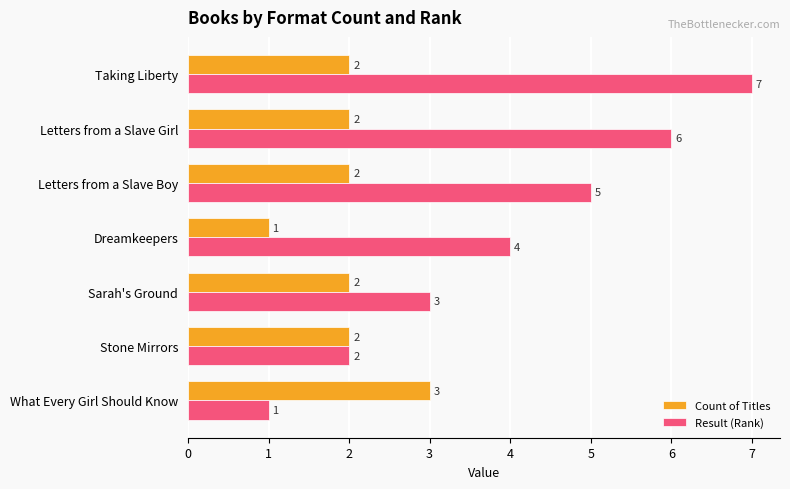

The Result (Rank) series shows 6 at Letters from a Slave Girl. True or false?

True